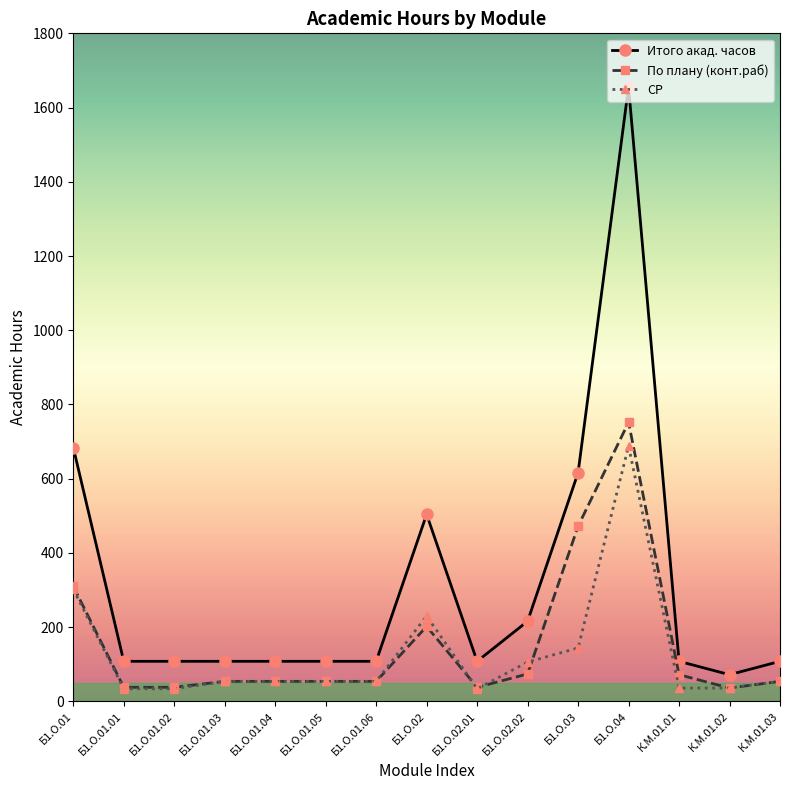

Which category has the lowest value in the Итого акад. часов series?

К.М.01.02